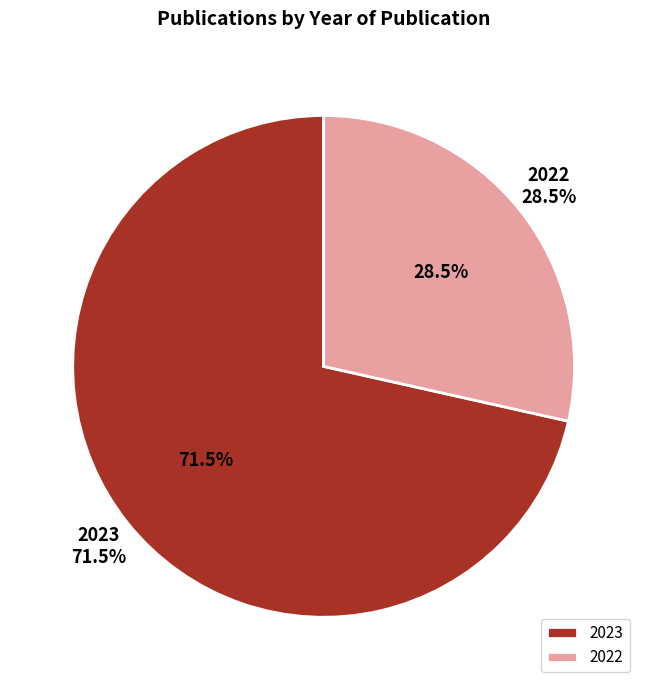

True or false: 2022 accounts for 29% of the total.

True